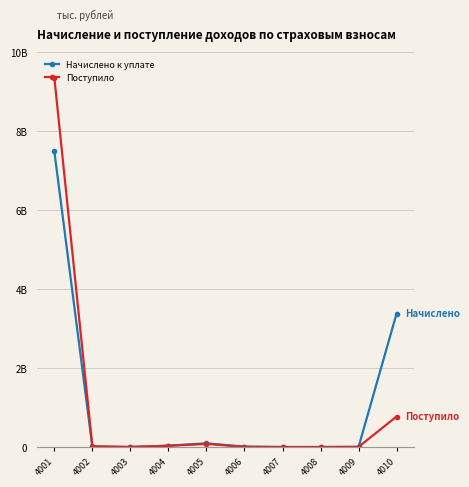

True or false: Поступило has a value of 35978445 at 4004.

True